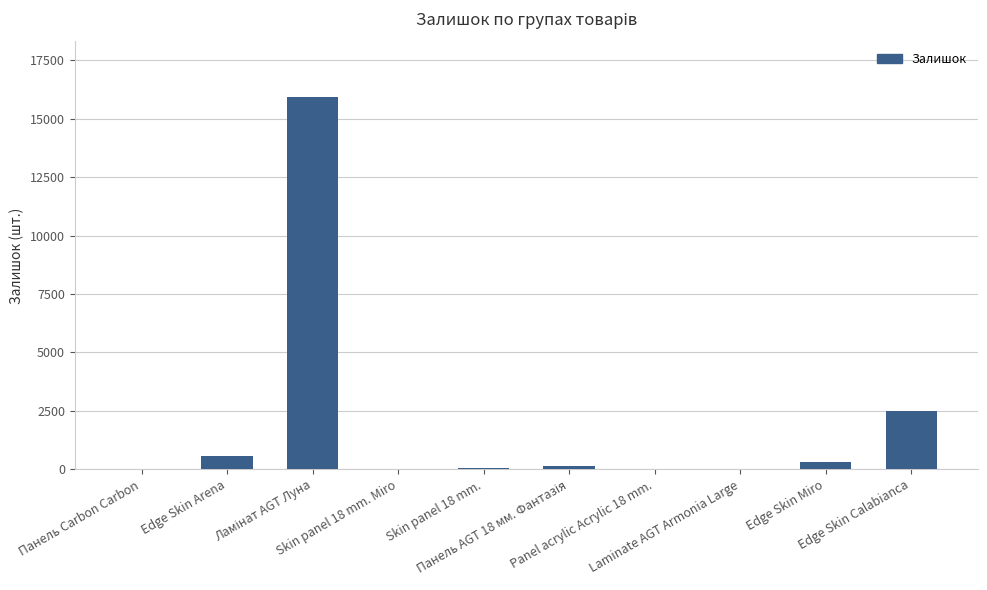

What is the greatest value displayed?

15916